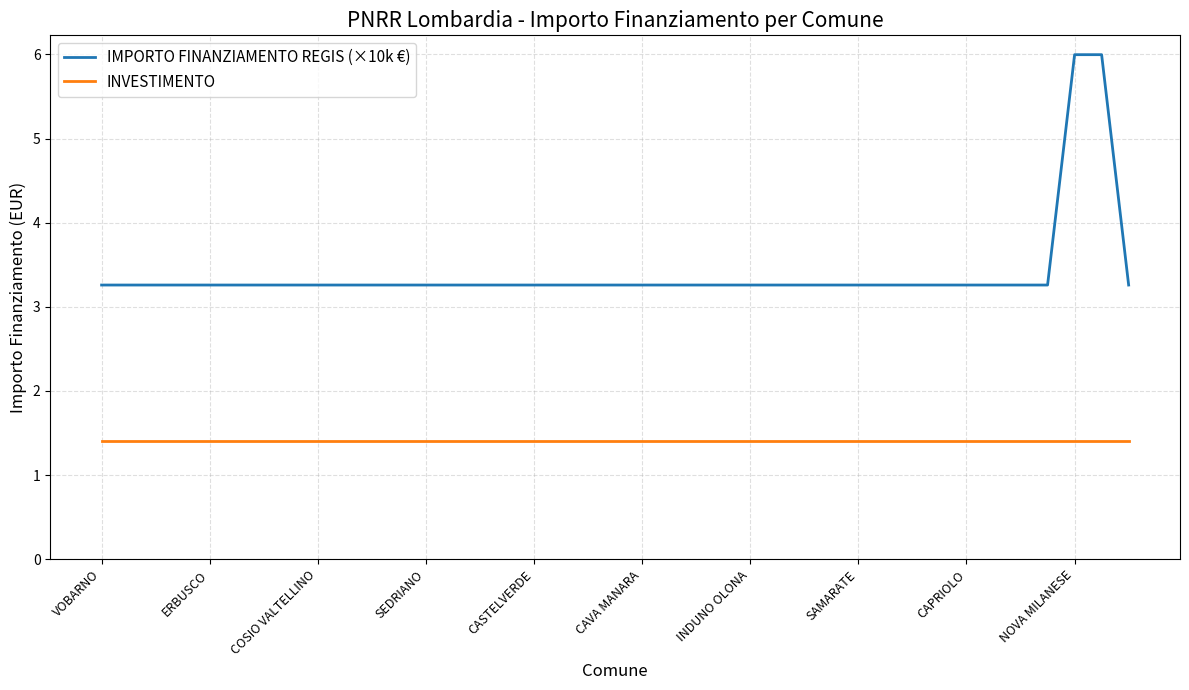

Which series has the largest total across all categories?

IMPORTO FINANZIAMENTO REGIS (×10k €)